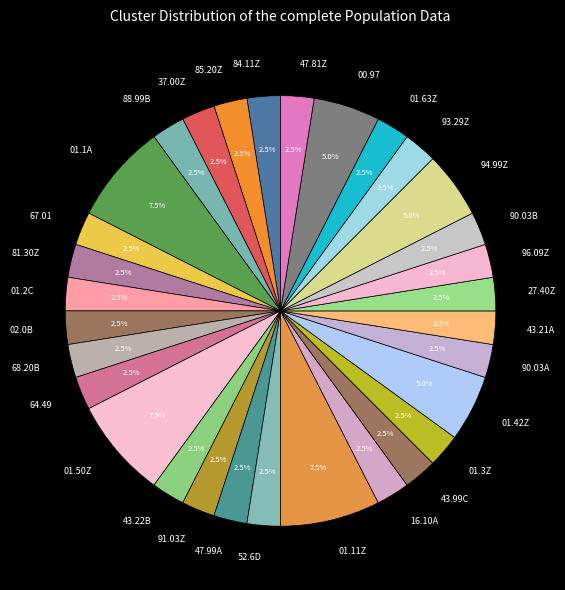

What percentage is NOT represented by 64.49?

97.5%